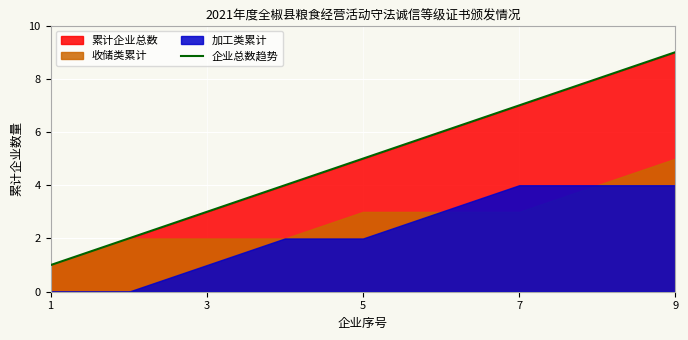

What is the maximum value for 企业总数趋势?

9